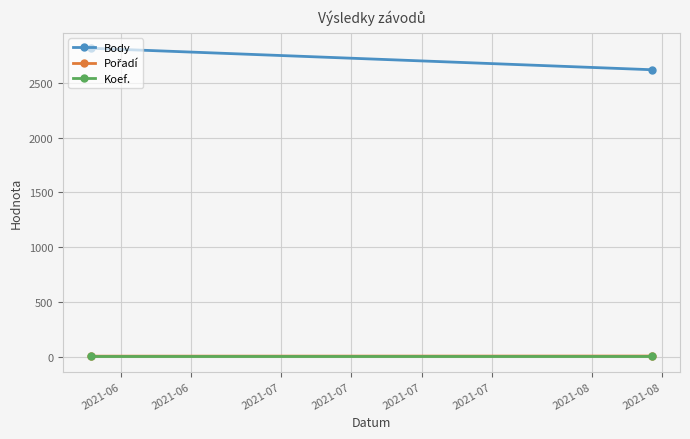

What is the sum of the Koef. values at 2021-06 and 2021-06?

14